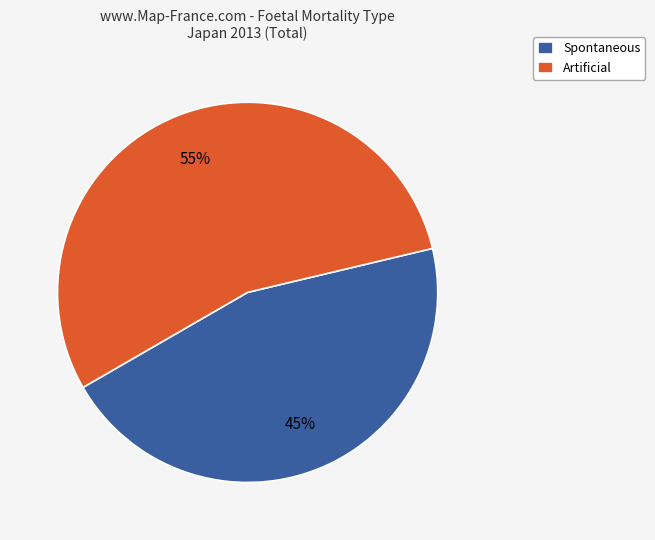

True or false: Artificial accounts for 44% of the total.

False